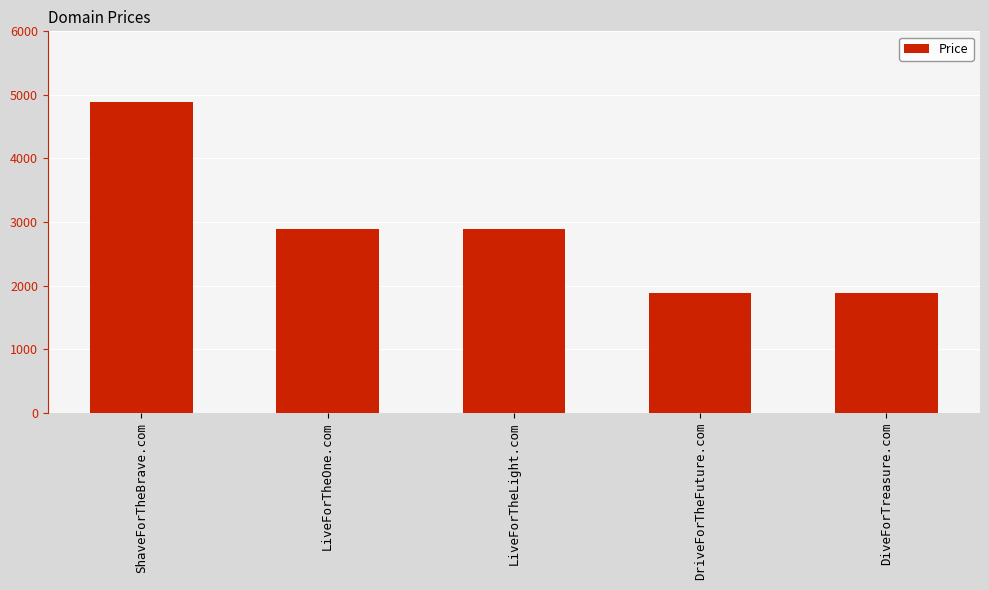

Between ShaveForTheBrave.com and LiveForTheLight.com, which is larger?

ShaveForTheBrave.com